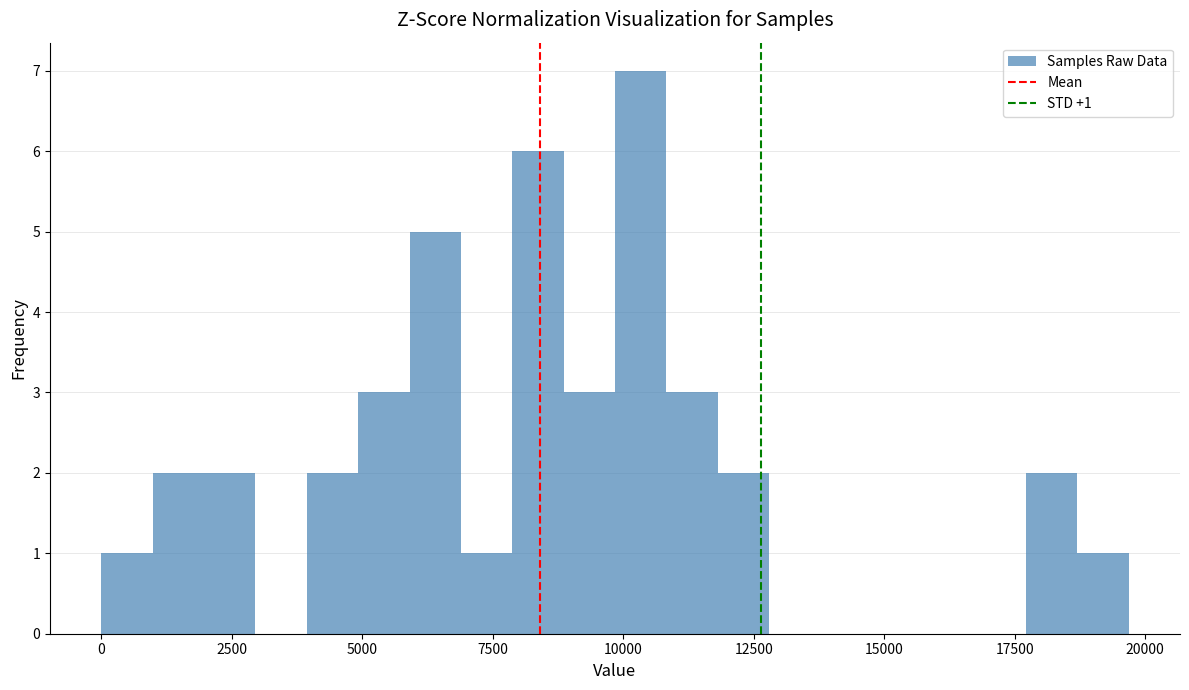

Around what value on the x-axis is the tallest bar? Give the approximate position of its centre, as read against the axis.

10500